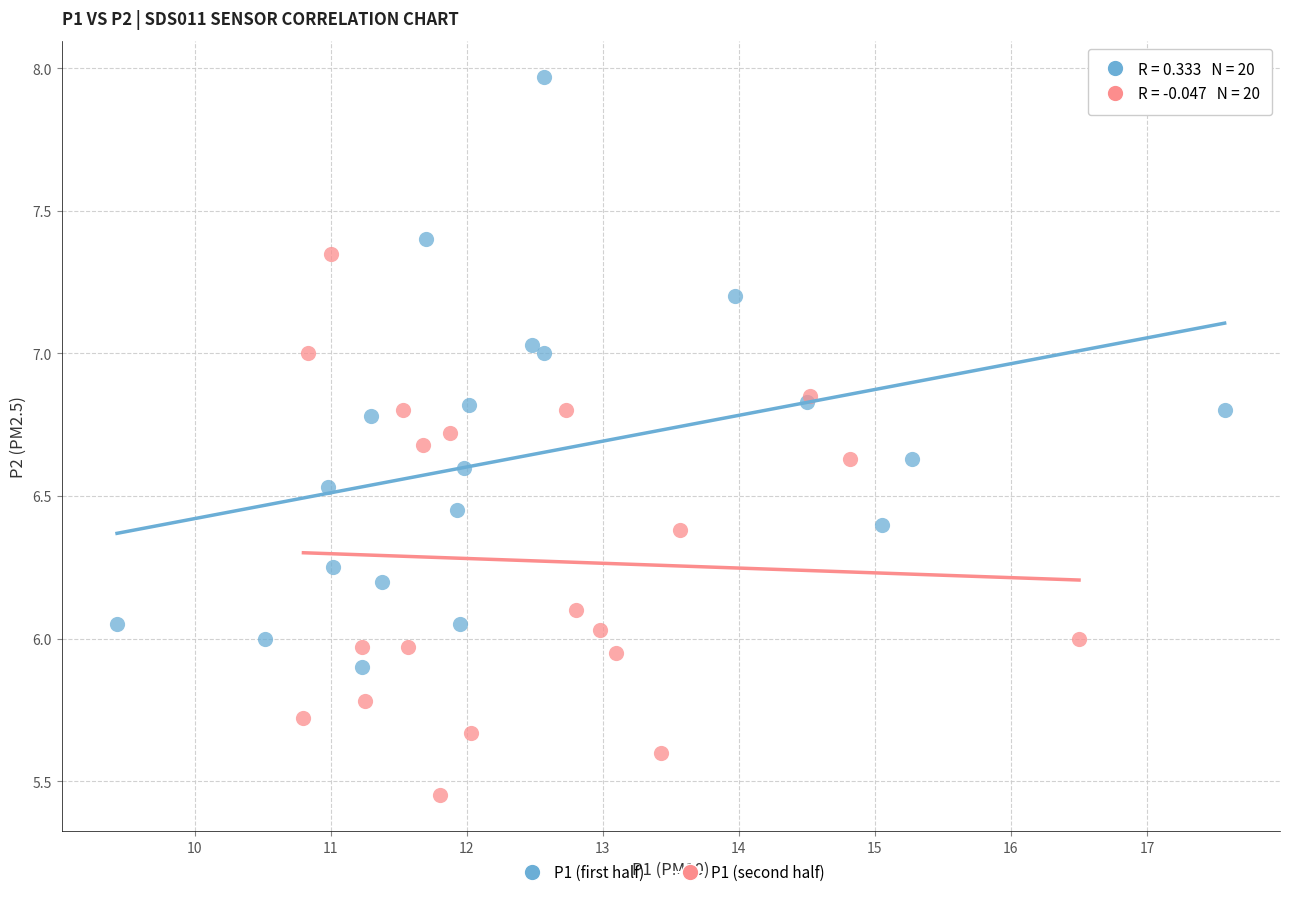

Which series has the largest Y range (max minus min)?

P1 (first half)